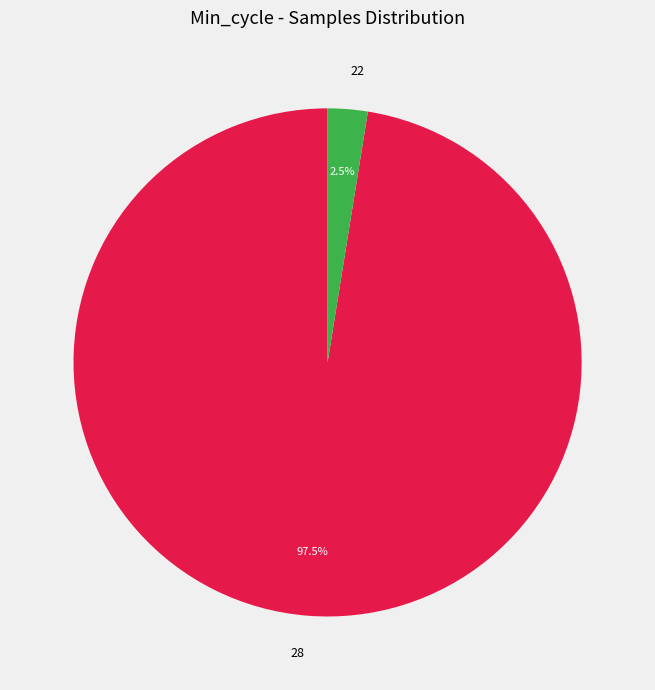

Combined, what portion of the pie is 28 and 22?

100.0%